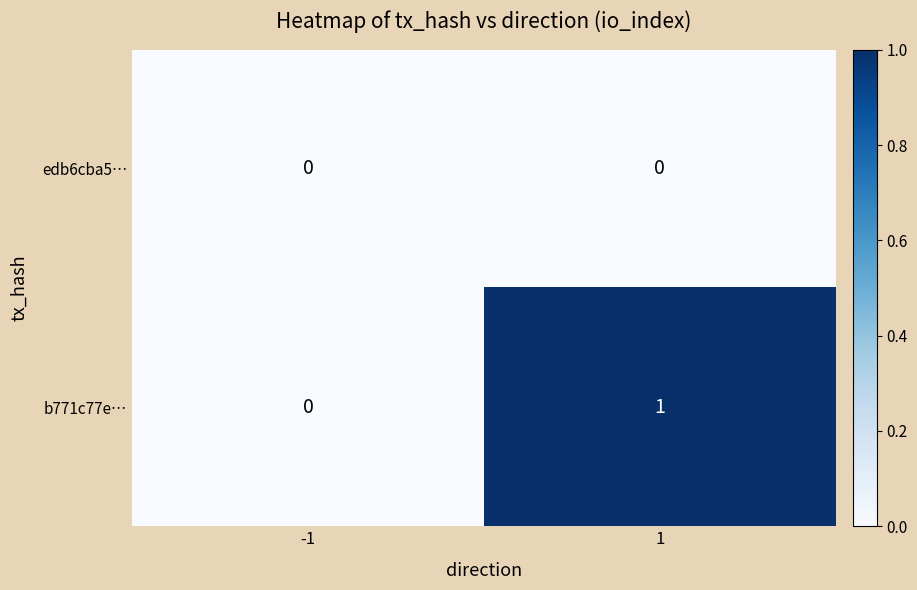

Is it true that edb6cba5… equals 0 at -1?

True